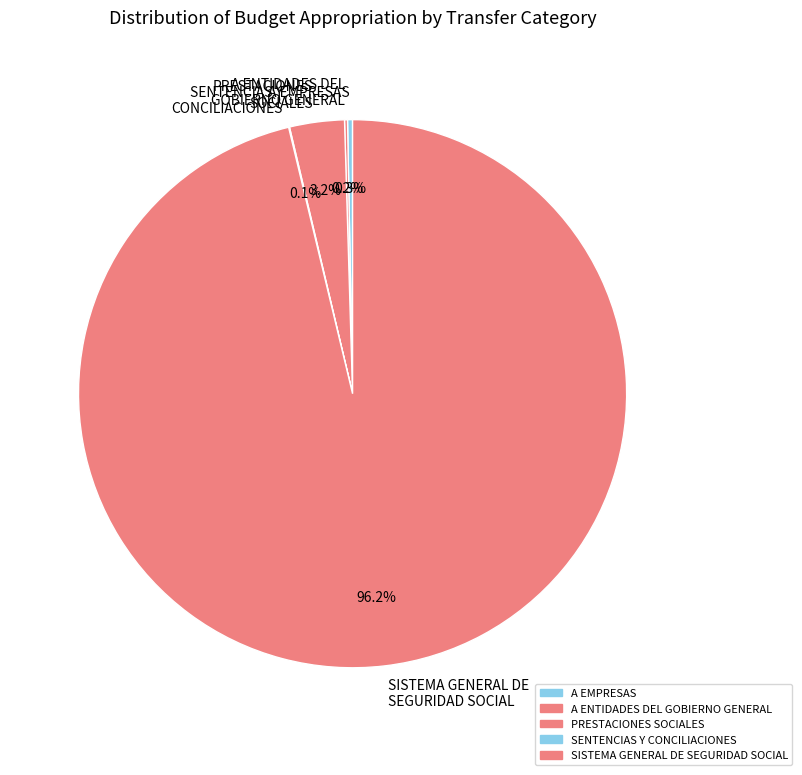

What is the largest slice in the pie chart?

SISTEMA GENERAL DE SEGURIDAD SOCIAL